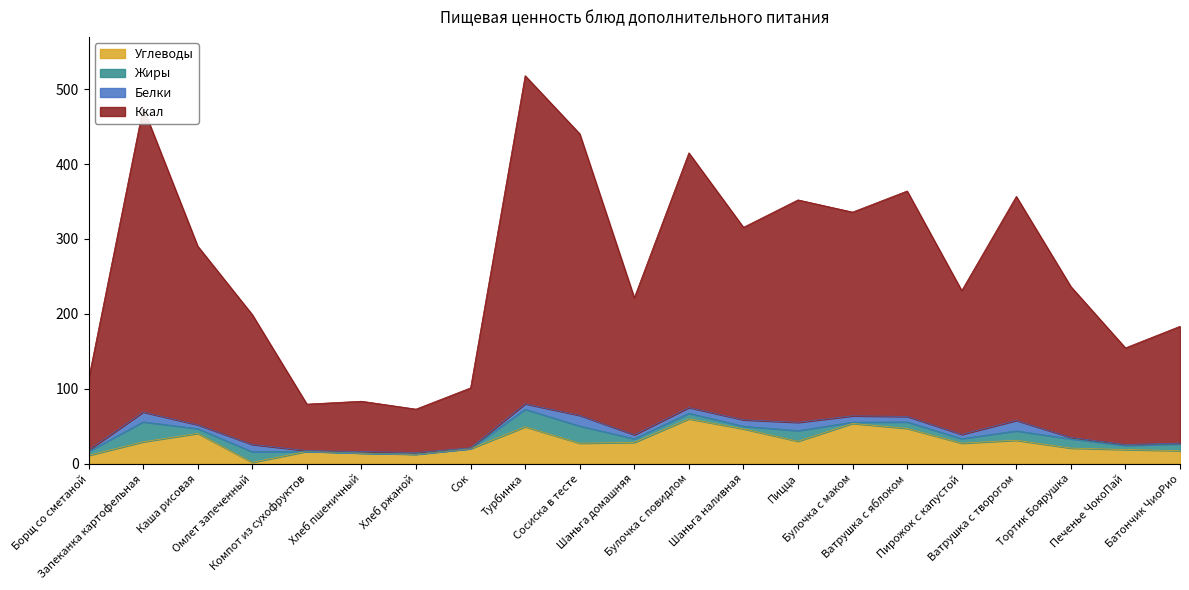

Does the chart display data point markers on the line(s)?

No